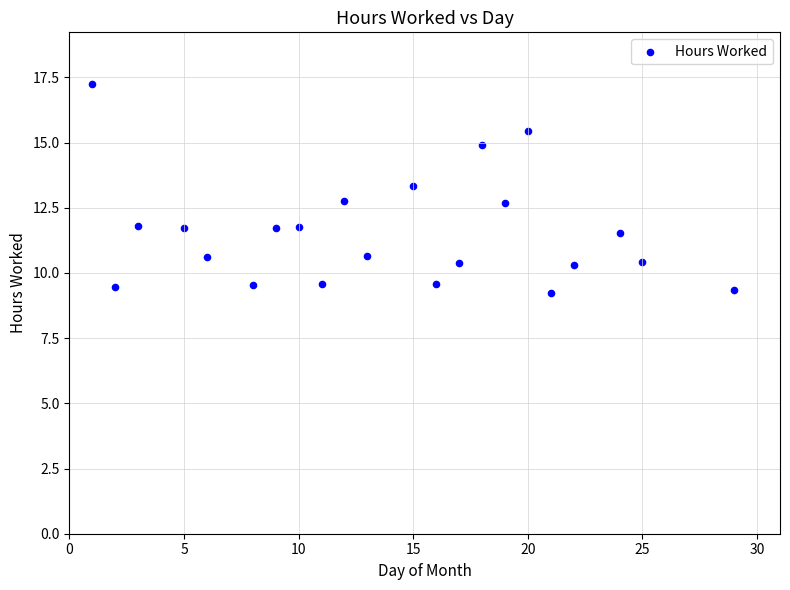

What is the range of X values (max minus min)?

28.0